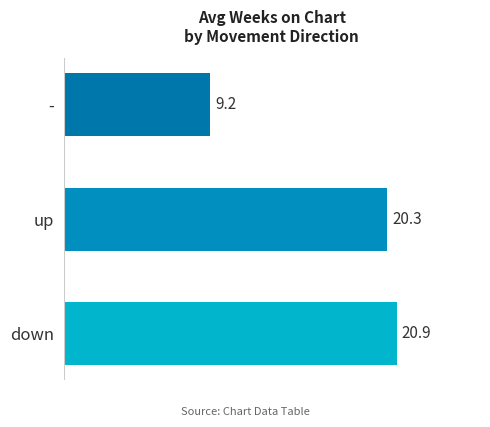

Reading top to bottom, what are all the values shown in this chart?

9.2	20.3	20.9